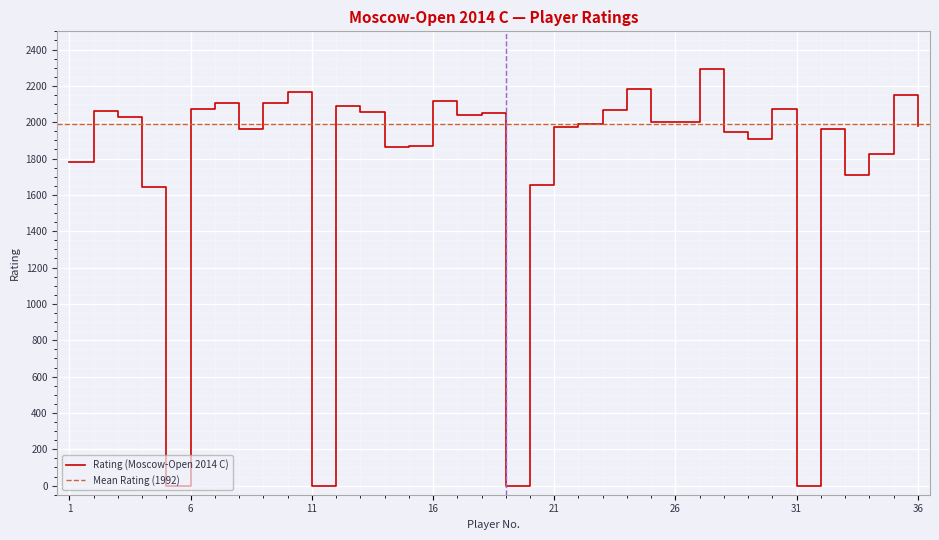

What is the greatest value displayed?

2293